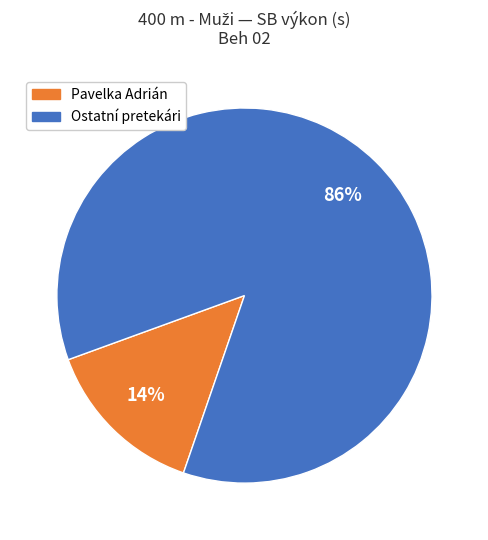

Between Ostatní pretekári and Pavelka Adrián, which is larger?

Ostatní pretekári